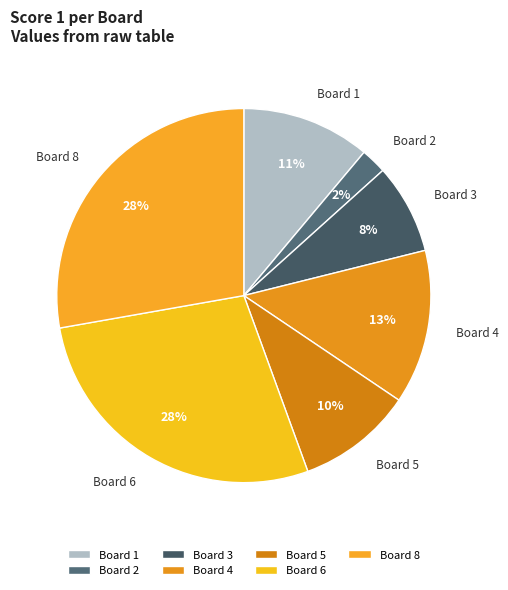

How many segments does this pie chart have?

7